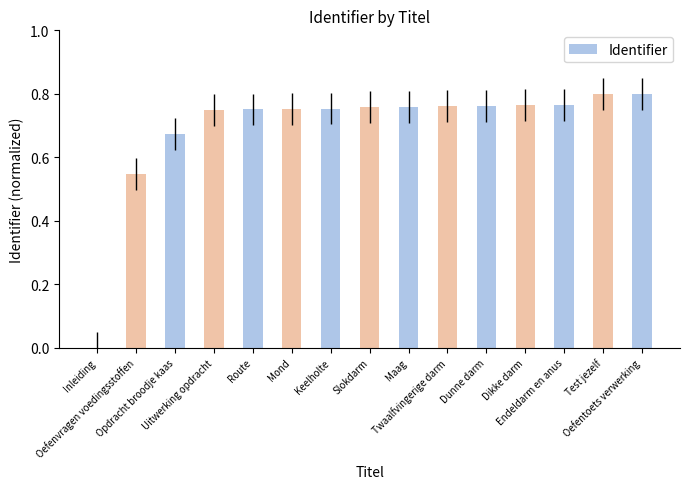

What is the sum of all values?

10.4